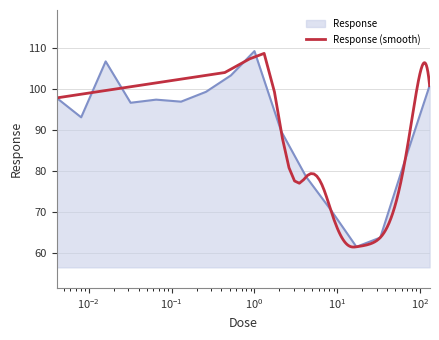

What is the lowest value of the Response series?

61.6